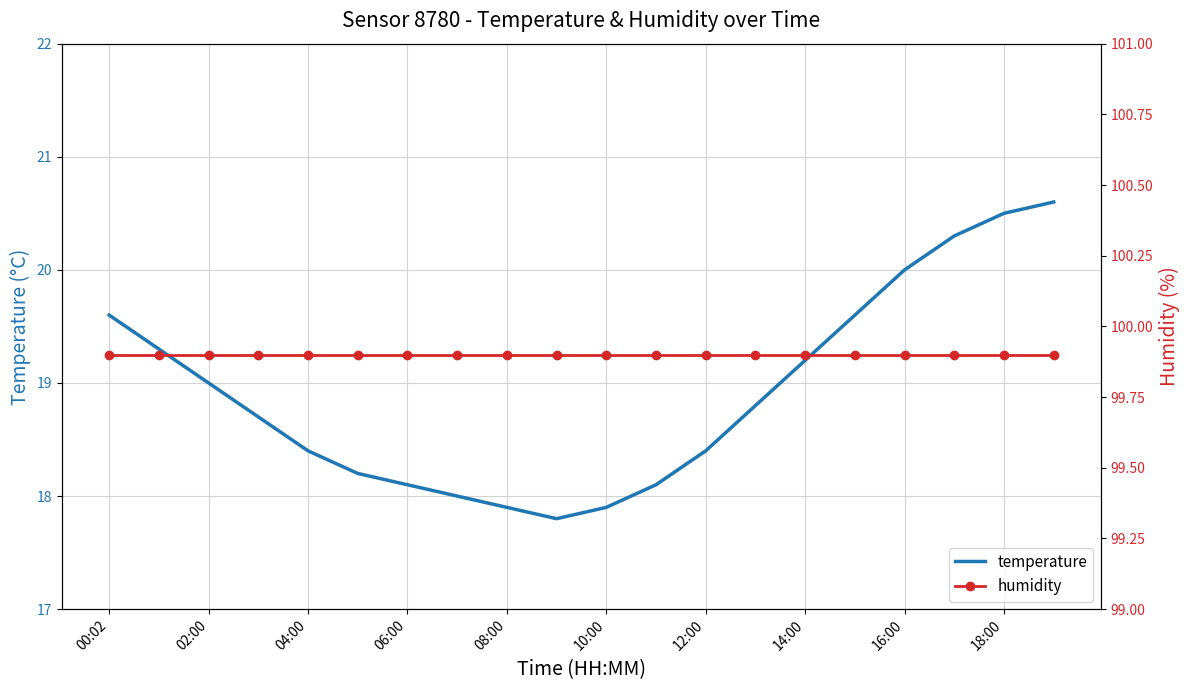

What is the highest value of the temperature series?

20.6